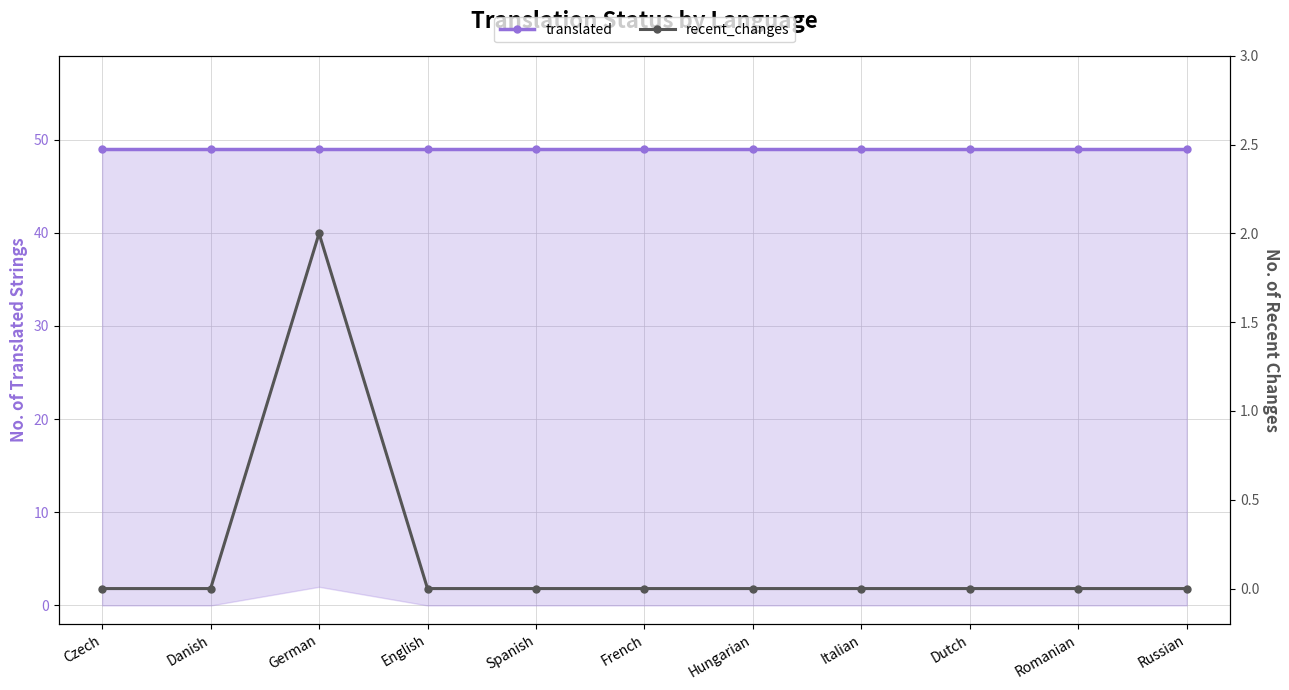

What position from the right is Czech?

11